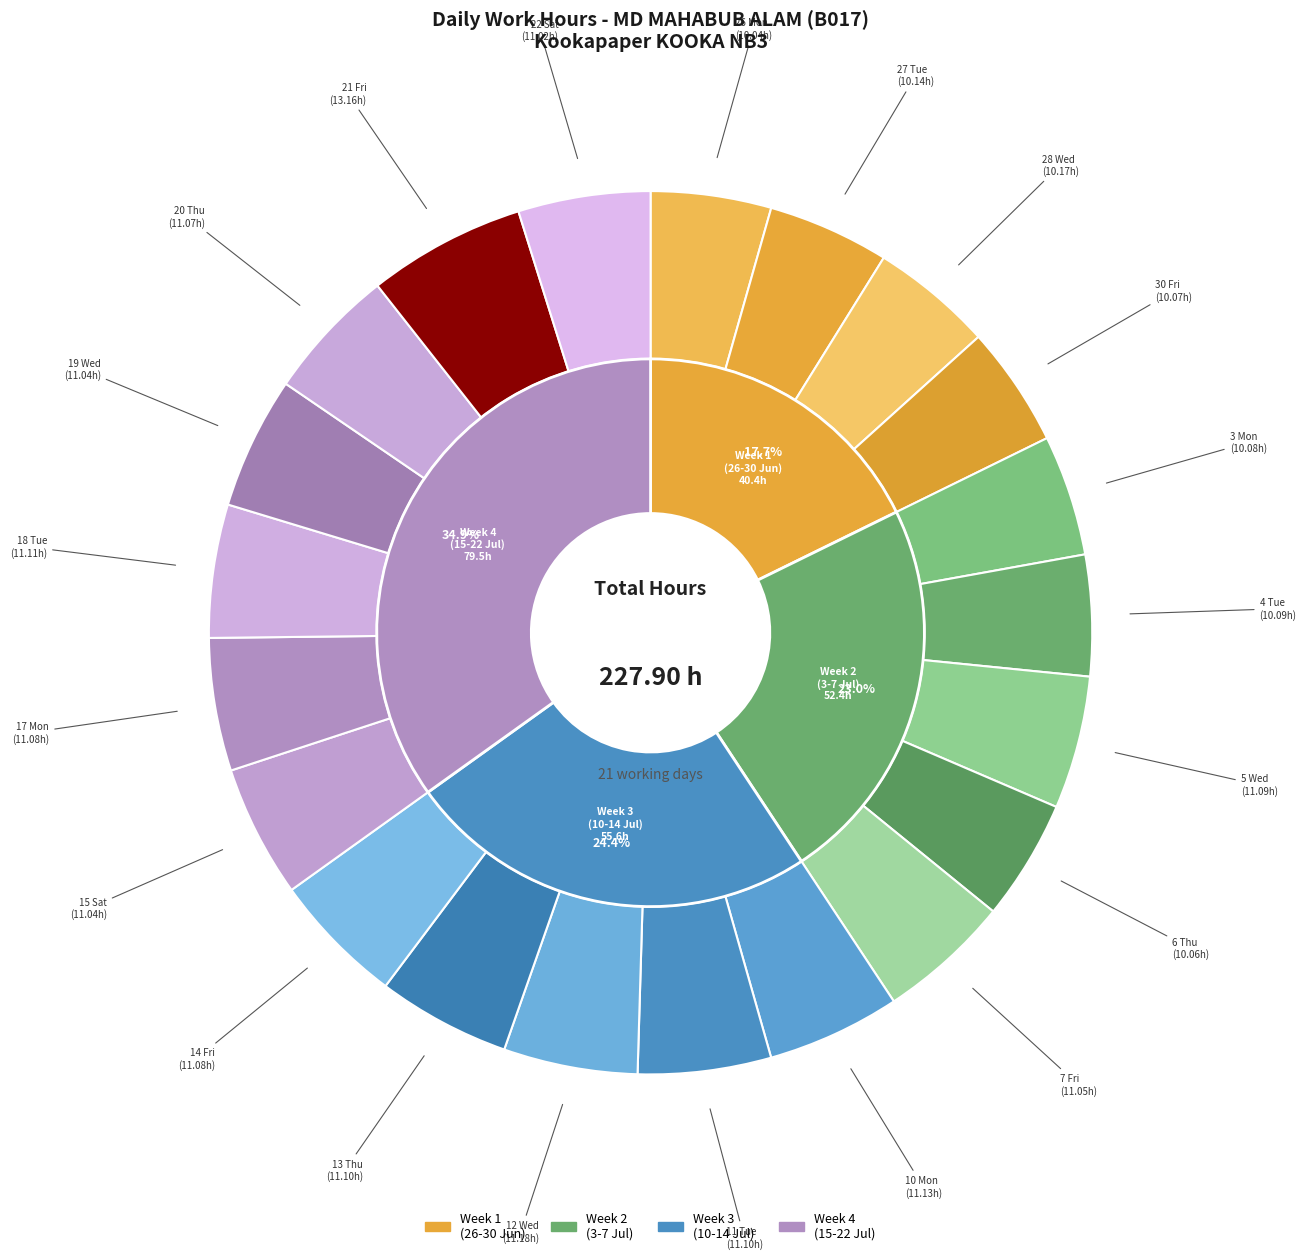

Approximately how many times larger is the value at 10 Mon compared to 28 Wed?

1.1